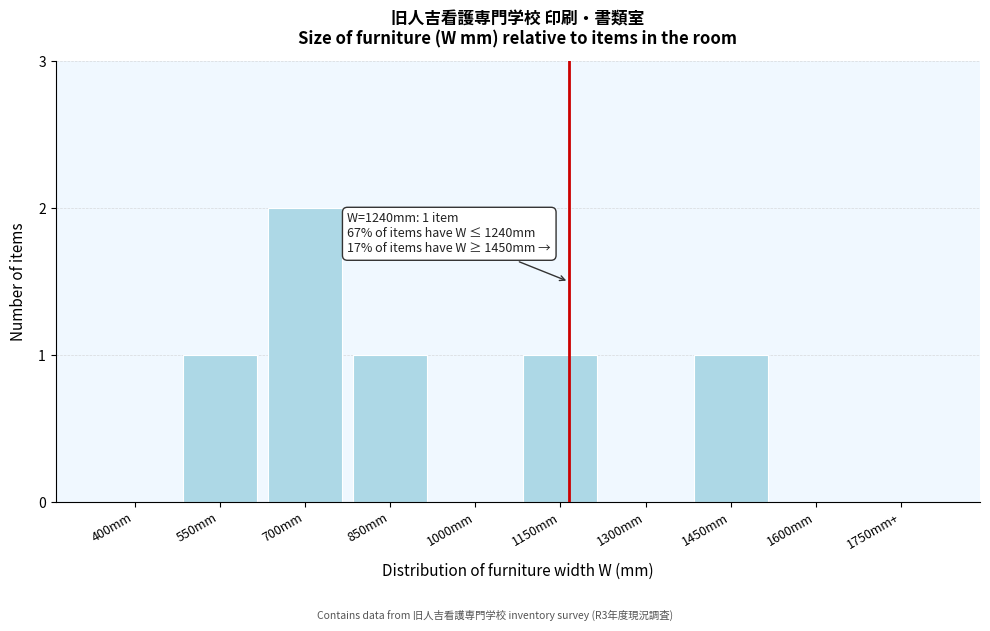

Reading left to right, what are all the values shown in this chart?

400mm=0	550mm=1	700mm=2	850mm=1	1000mm=0	1150mm=1	1300mm=0	1450mm=1	1600mm=0	1750mm+=0